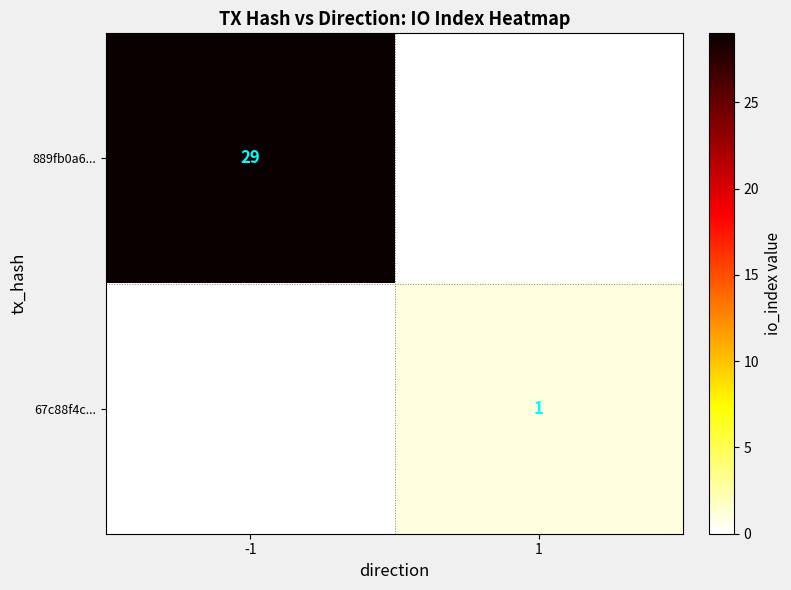

Is it true that 889fb0a6... equals 29 at -1?

True